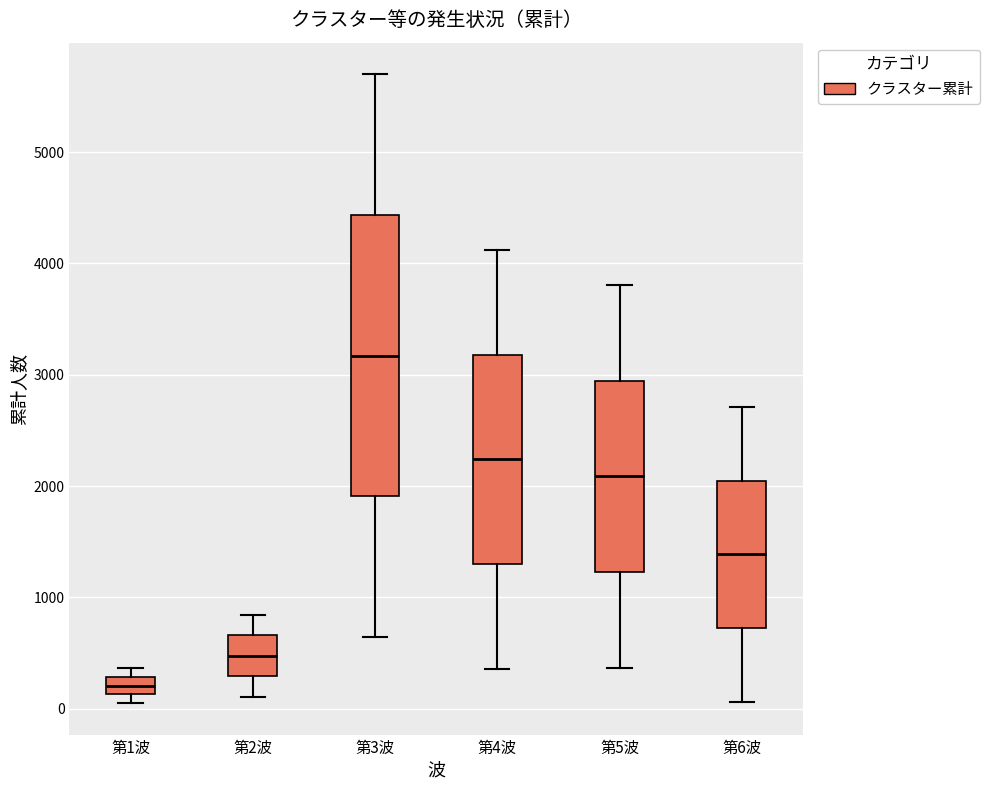

Reading left to right, transcribe this box plot: for each box, give where its median line is, the range the box spans, and where its two whiskers end, as read against the y-axis. The values are not printed on the chart, so give them approximately, as read against the axis.

第1波: median 200, box 100 to 300, whiskers 0 to 400
第2波: median 500, box 300 to 700, whiskers 100 to 800
第3波: median 3200, box 1900 to 4400, whiskers 600 to 5700
第4波: median 2200, box 1300 to 3200, whiskers 400 to 4100
第5波: median 2100, box 1200 to 2900, whiskers 400 to 3800
第6波: median 1400, box 700 to 2000, whiskers 100 to 2700